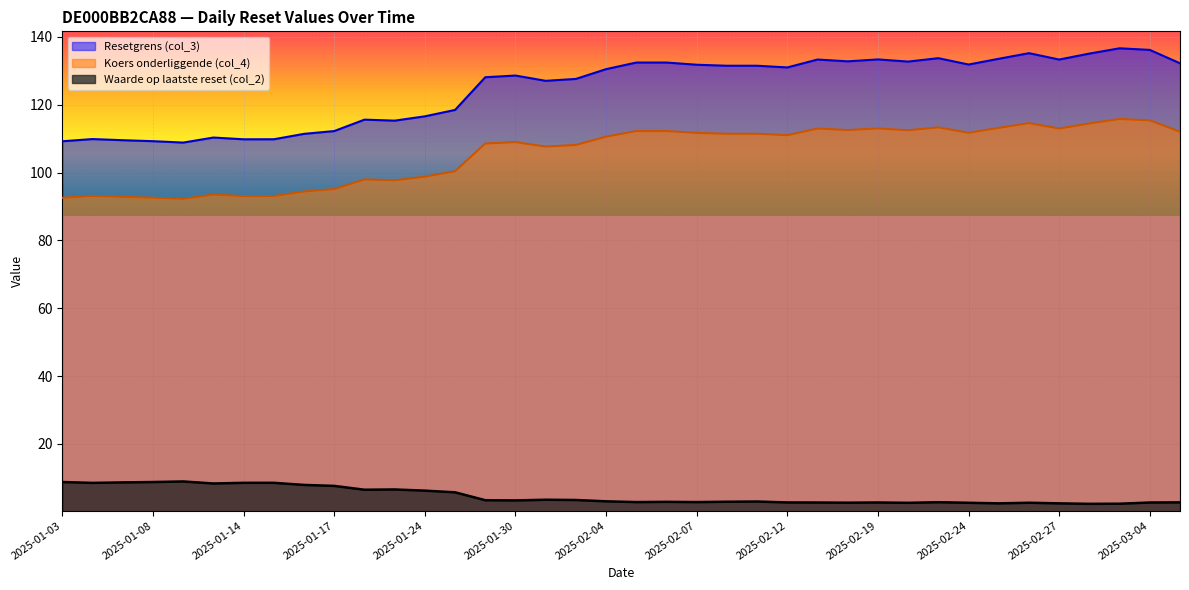

How many categories are shown in the chart?

38